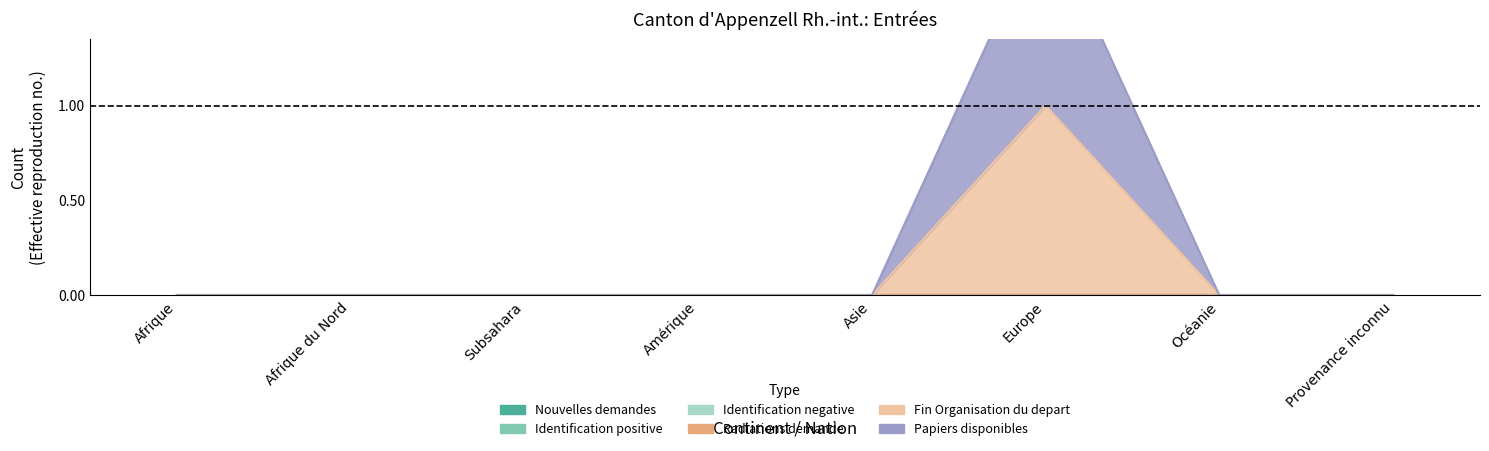

The Fin Organisation du depart series shows 0 at Provenance inconnu. True or false?

False